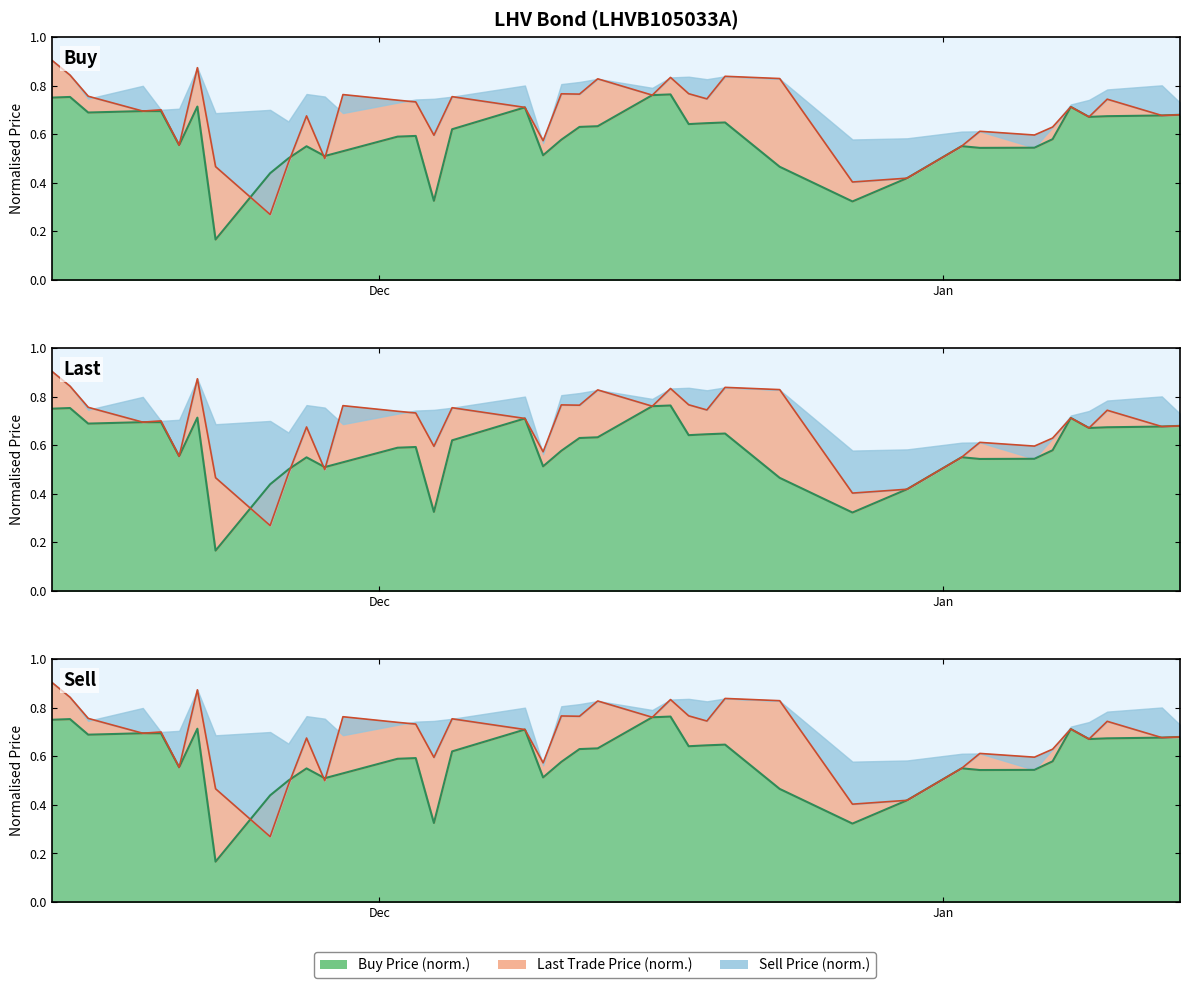

In Ostuhind, how many points are lower than both neighbors (excluding endpoints)?

10